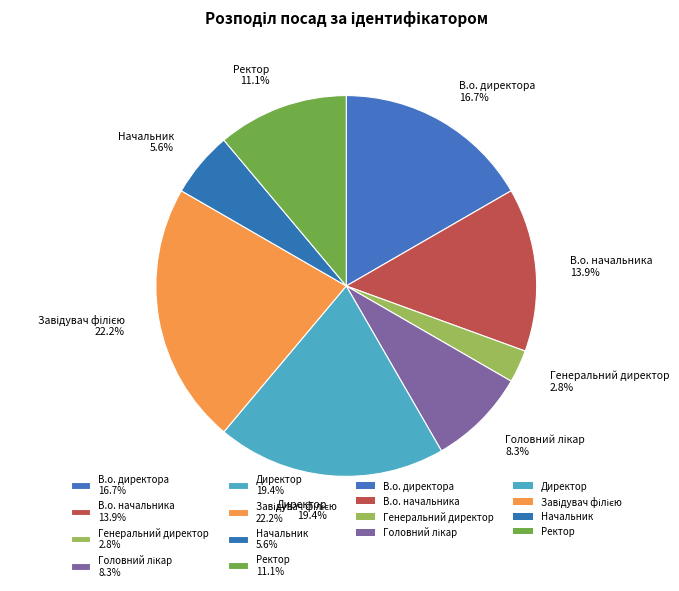

To the nearest percent, what percentage of the pie is Генеральний директор?

3%